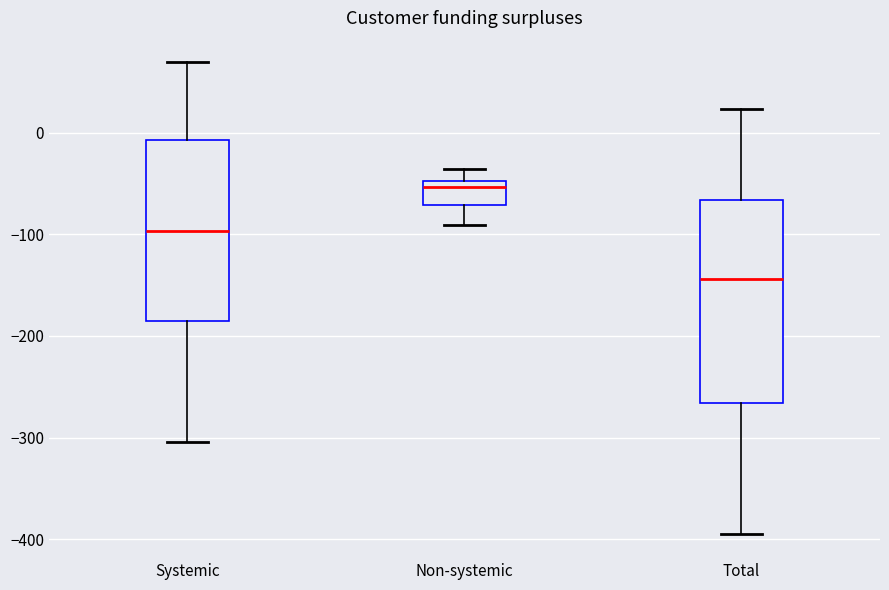

Where does the median line of the box for Total sit on the y-axis? The values are not printed on the chart, so give them approximately, as read against the axis.

-140